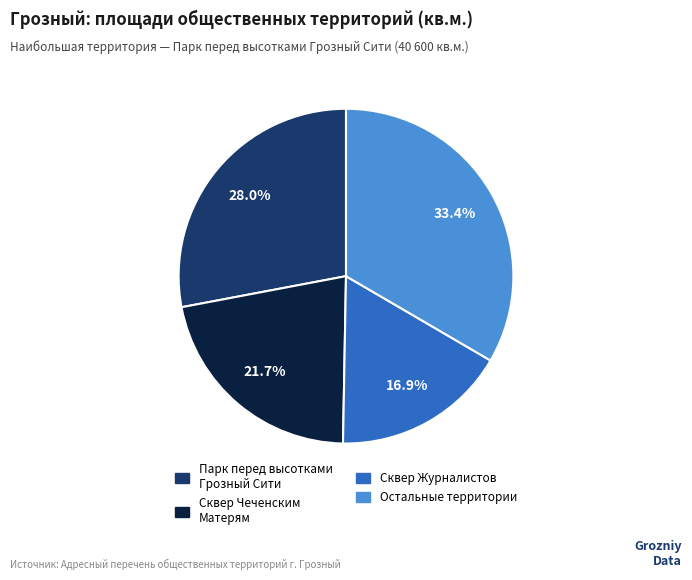

Is there any slice that represents more than half of the pie?

No